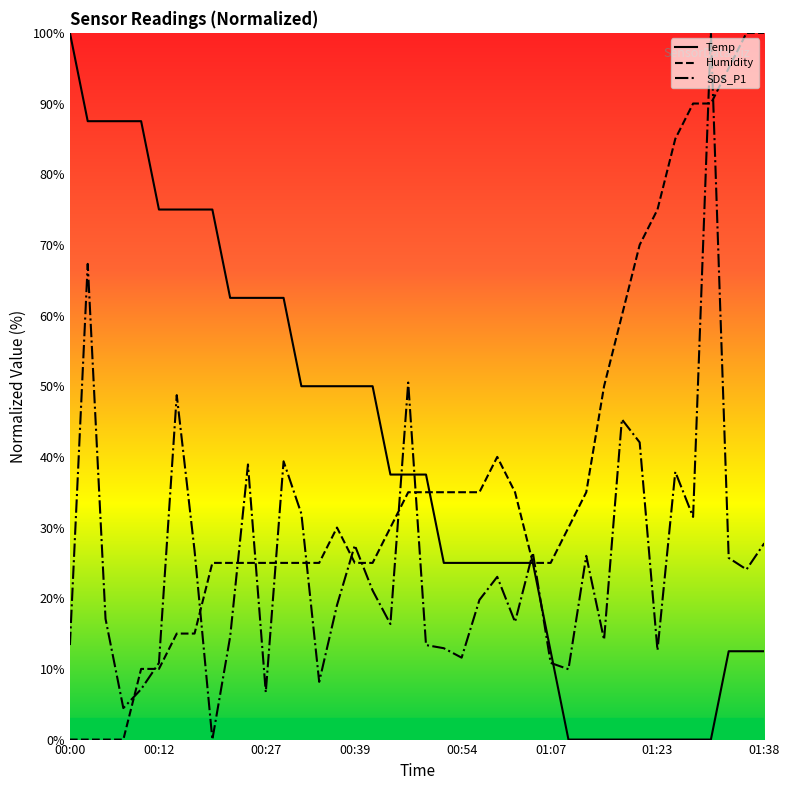

Which has a higher value, 00:05 or 00:03?

00:05